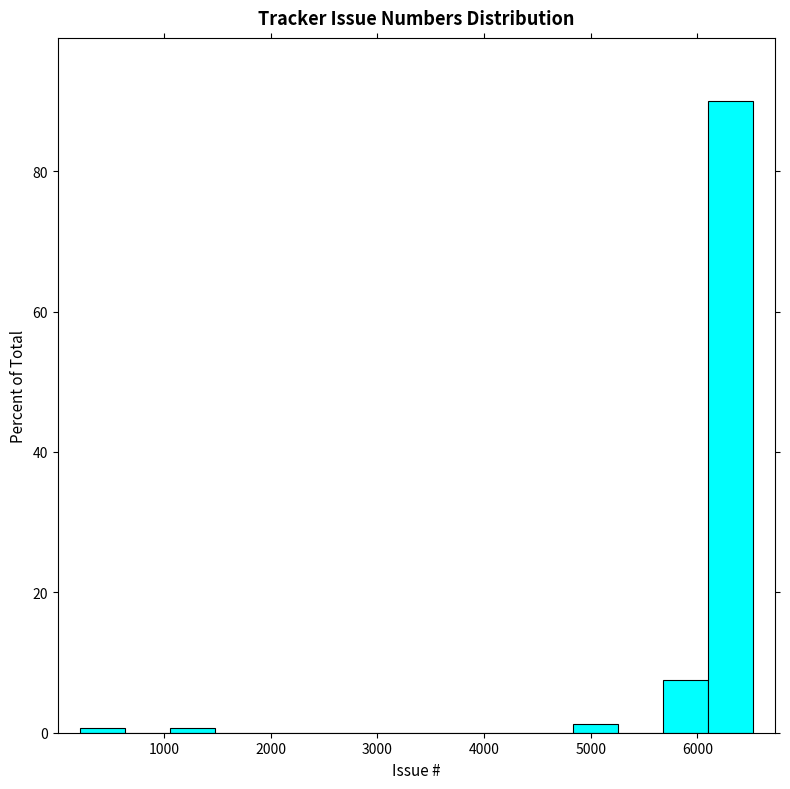

Which range on the x-axis has the tallest bar?

6100 to 6500